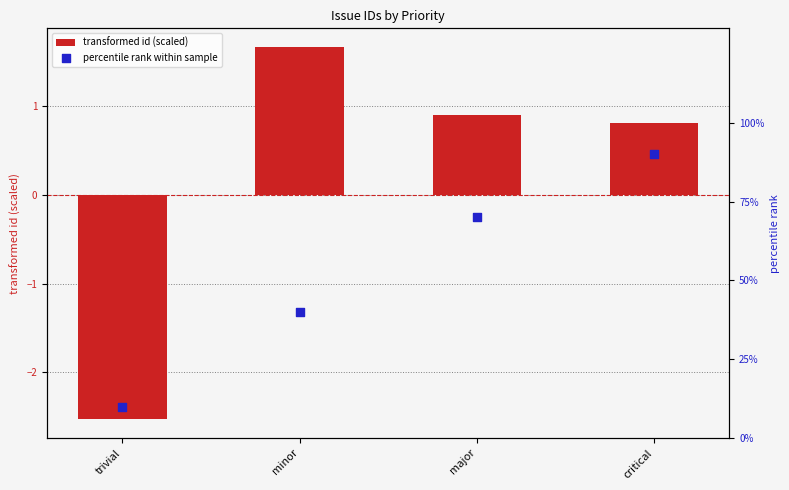

Is the value of percentile rank within sample at trivial greater than the value of transformed id (scaled) at critical?

Yes